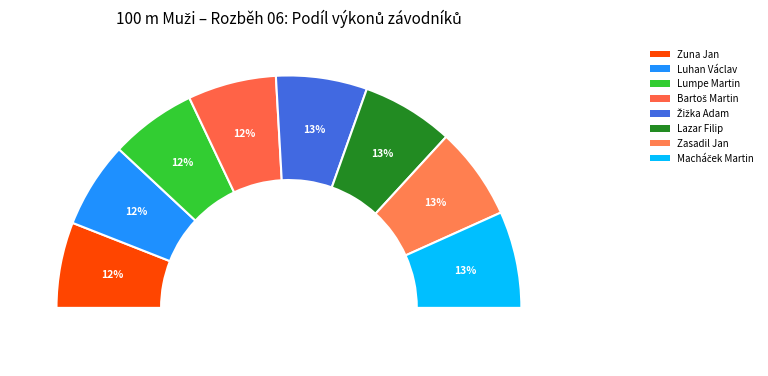

Which category has the biggest portion of the pie?

Macháček Martin